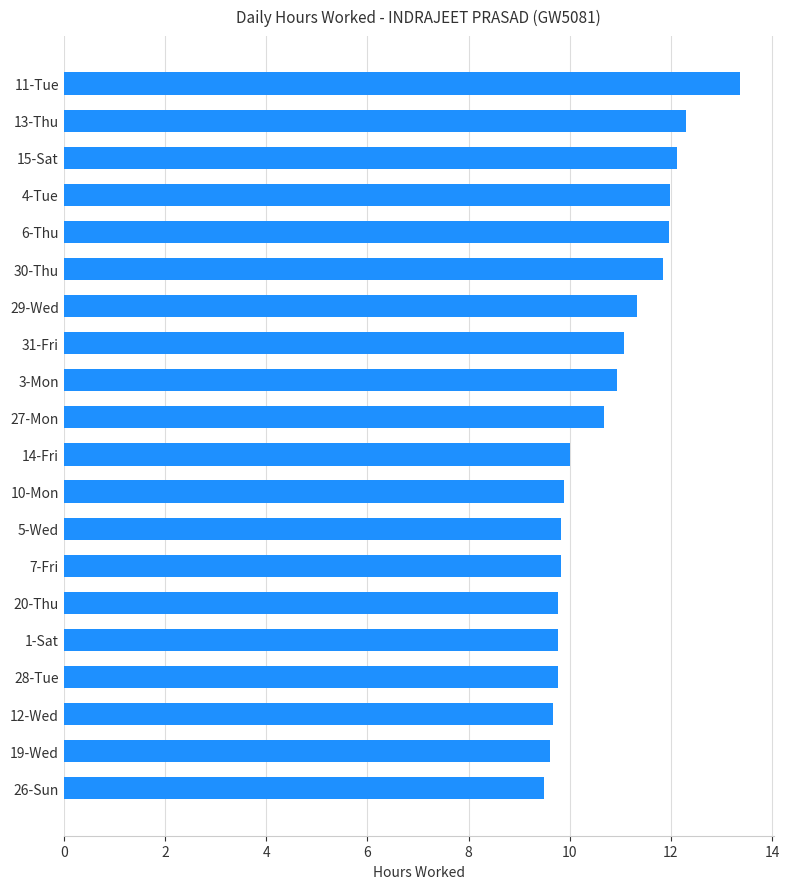

The chart shows a value of 18.6 at 15-Sat. True or false?

False